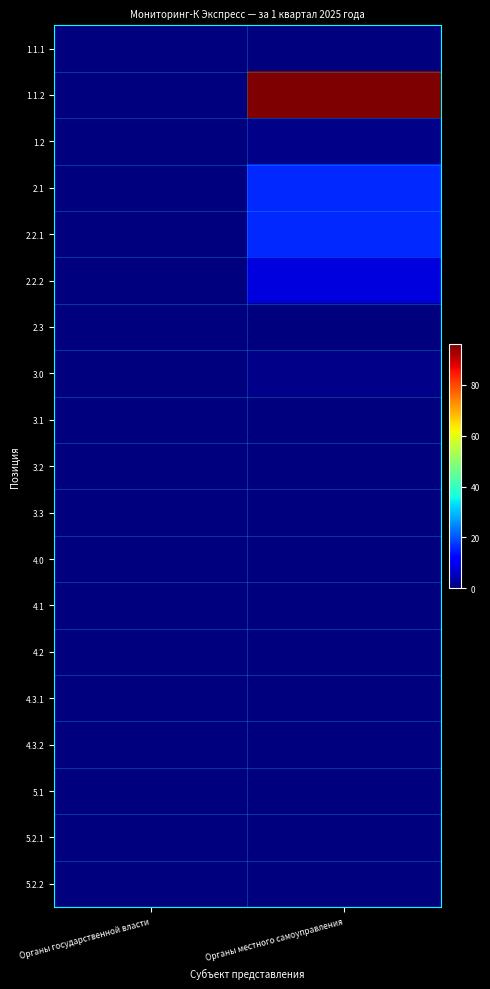

What is the difference between the highest and lowest values at Органы местного самоуправления?

96